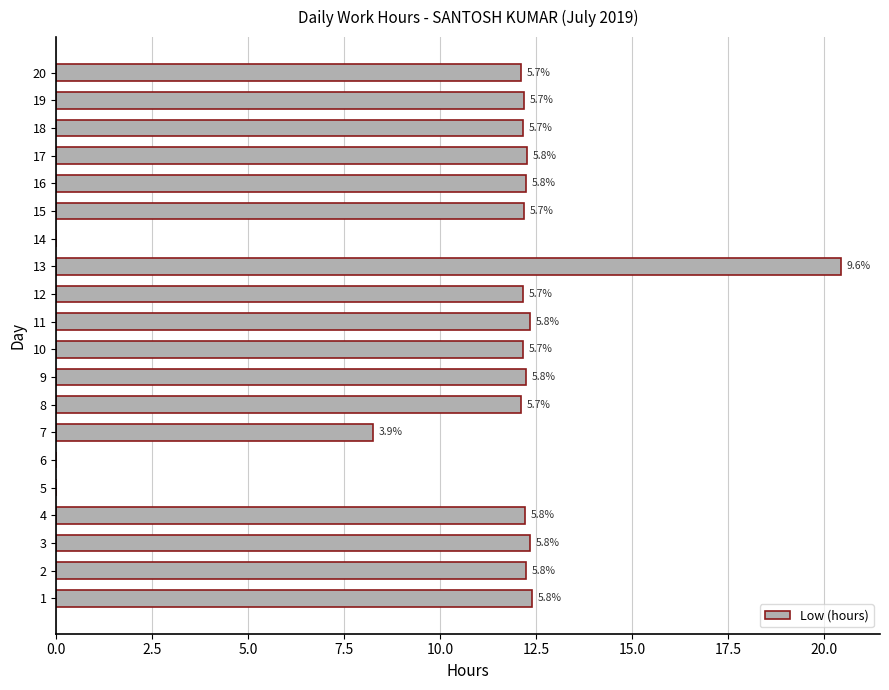

Count the number of data series in this chart.

1